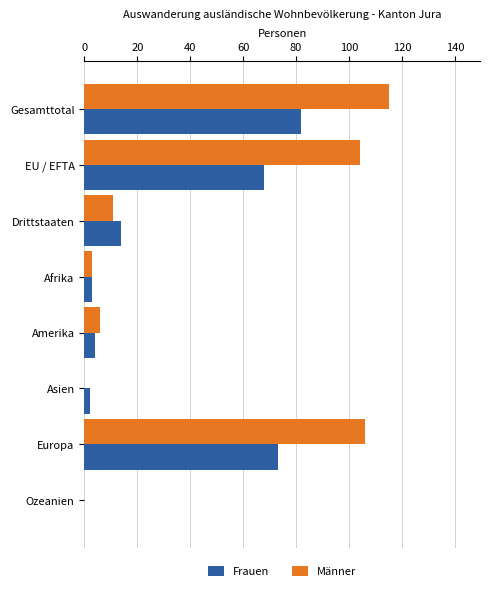

Is the value of Frauen at Afrika greater than the value of Männer at EU / EFTA?

No